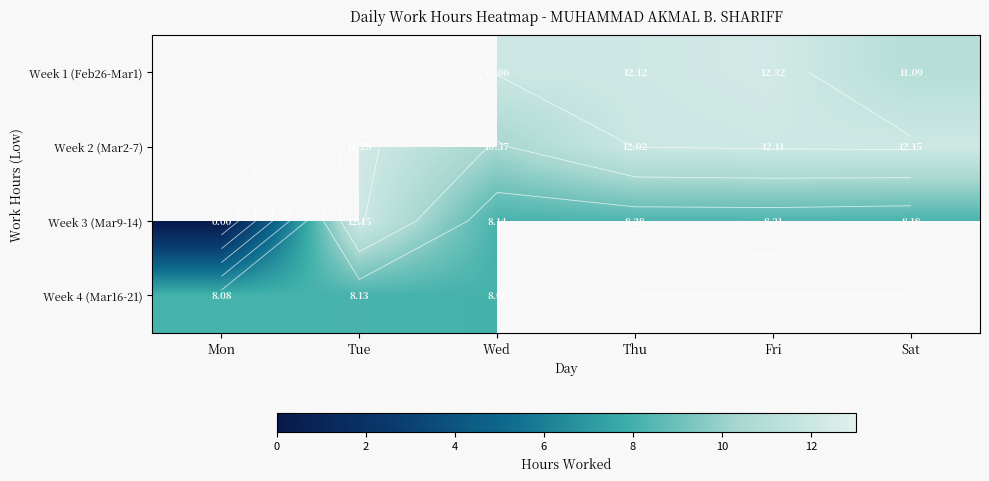

Is it true that Week 2 (Mar2-7) equals 12.2 at Sat?

True